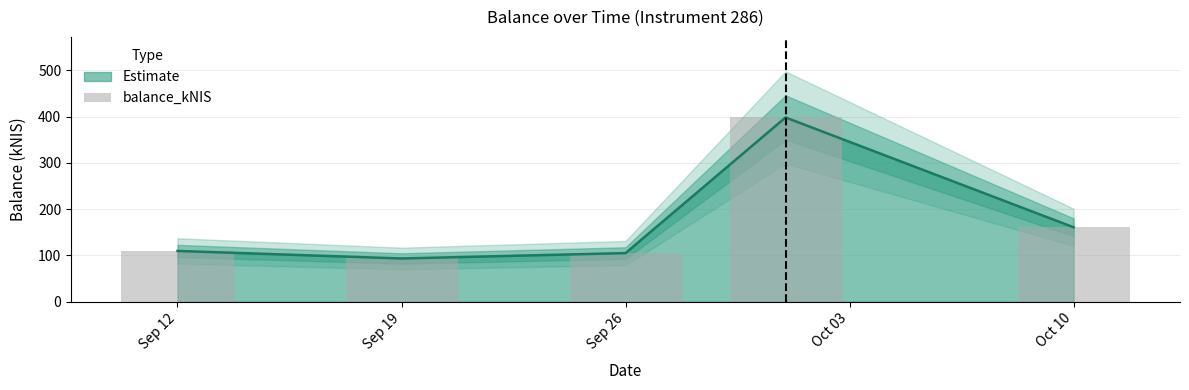

What is the label of the 5th bar from the left?

Oct 10